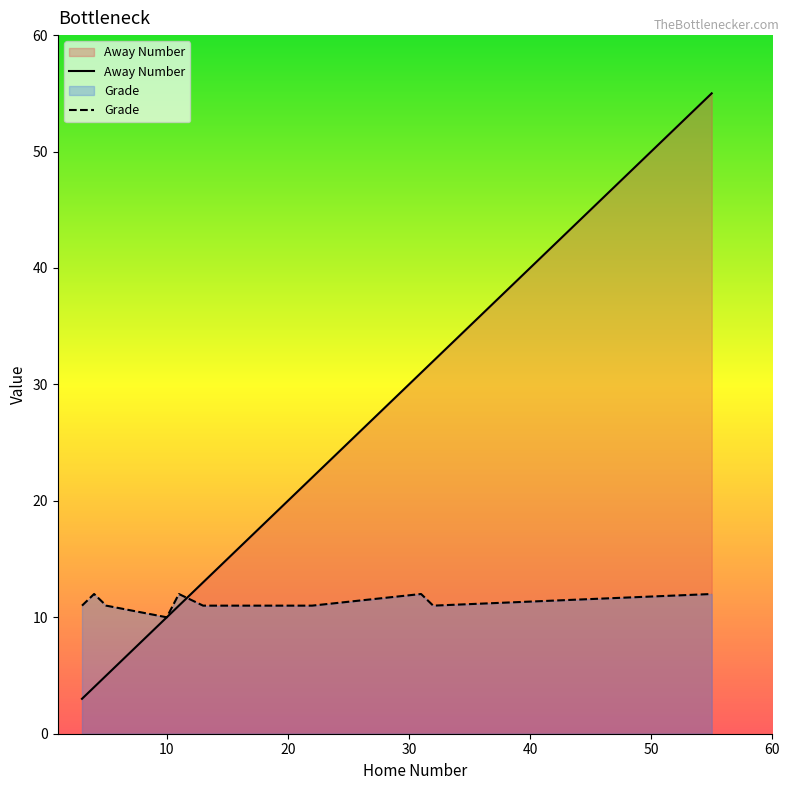

What is the difference between the maximum and minimum values in the Away Number series?

52